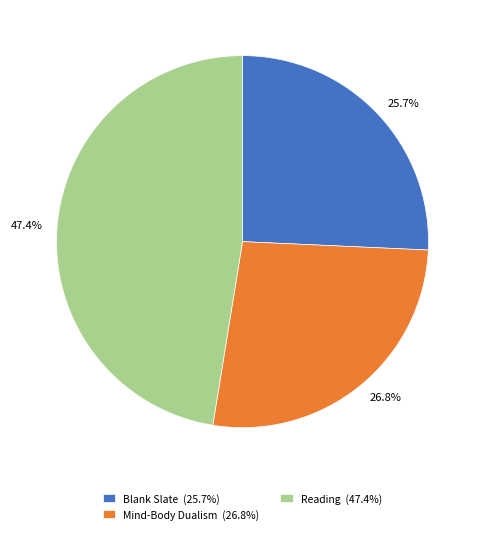

Which slice is the largest?

Reading